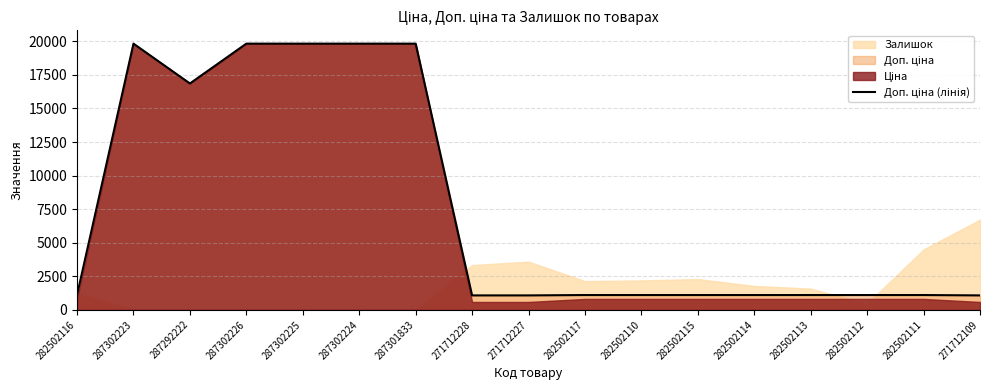

Where does the data first go above 1101?

282502116